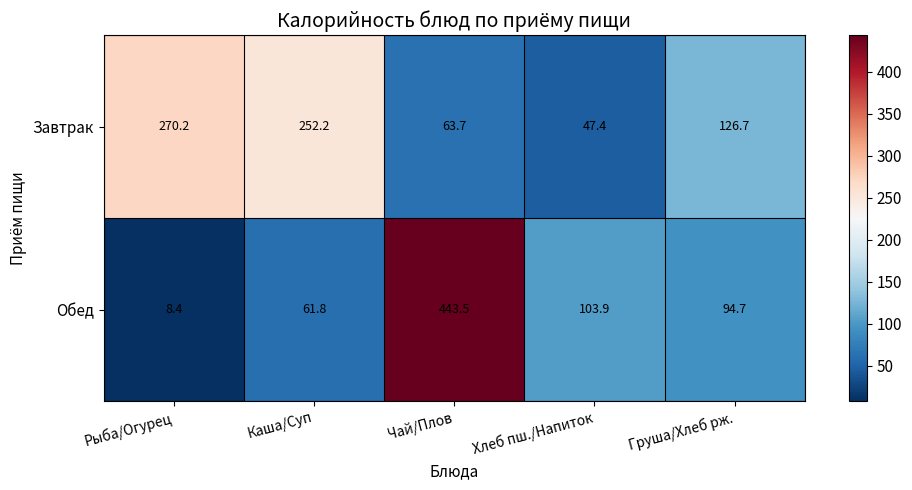

The Обед series shows 103.9 at Хлеб пш./Напиток. True or false?

True